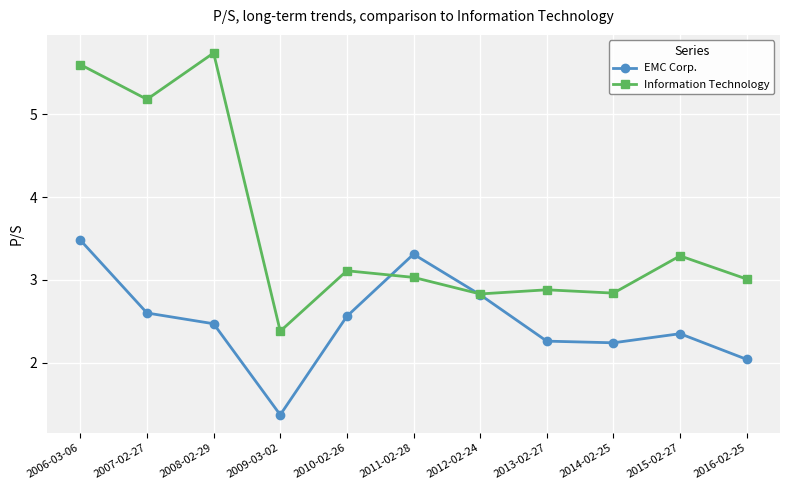

How many data points in EMC Corp. are above 2?

10